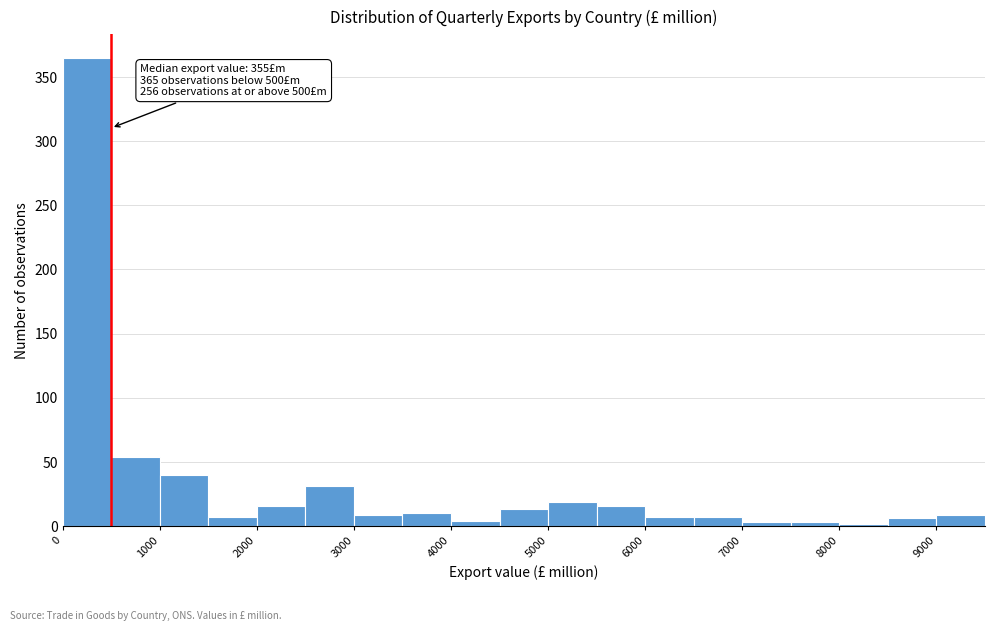

Over which range of the x-axis is the bar tallest?

0 to 500